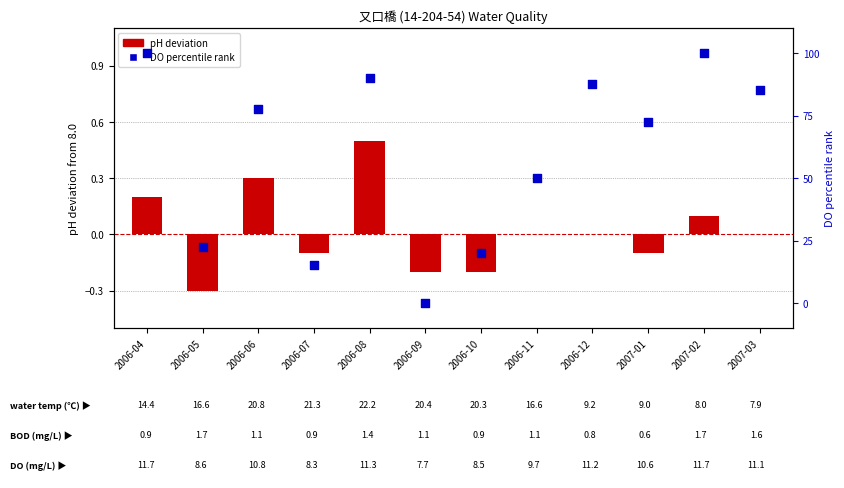

What are all the series names shown in the legend?

pH deviation, DO percentile rank